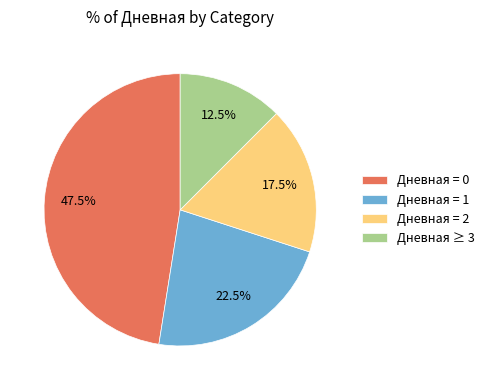

Between Дневная ≥ 3 and Дневная = 0, which is larger?

Дневная = 0